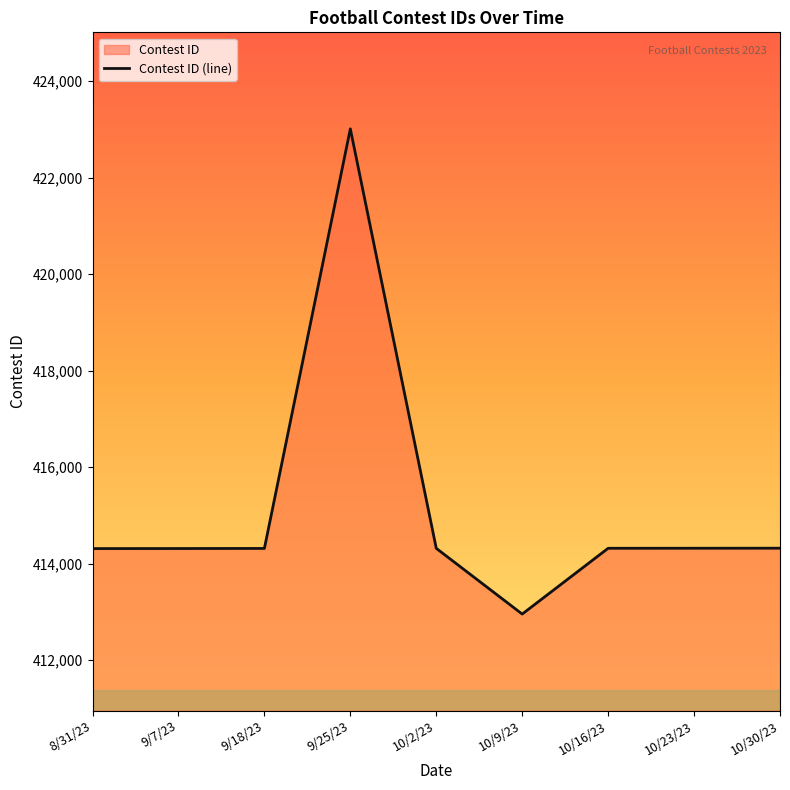

Reading left to right, what are all the values shown in this chart?

8/31/23=414312	9/7/23=414313	9/18/23=414315	9/25/23=423009	10/2/23=414317	10/9/23=412955	10/16/23=414318	10/23/23=414319	10/30/23=414320